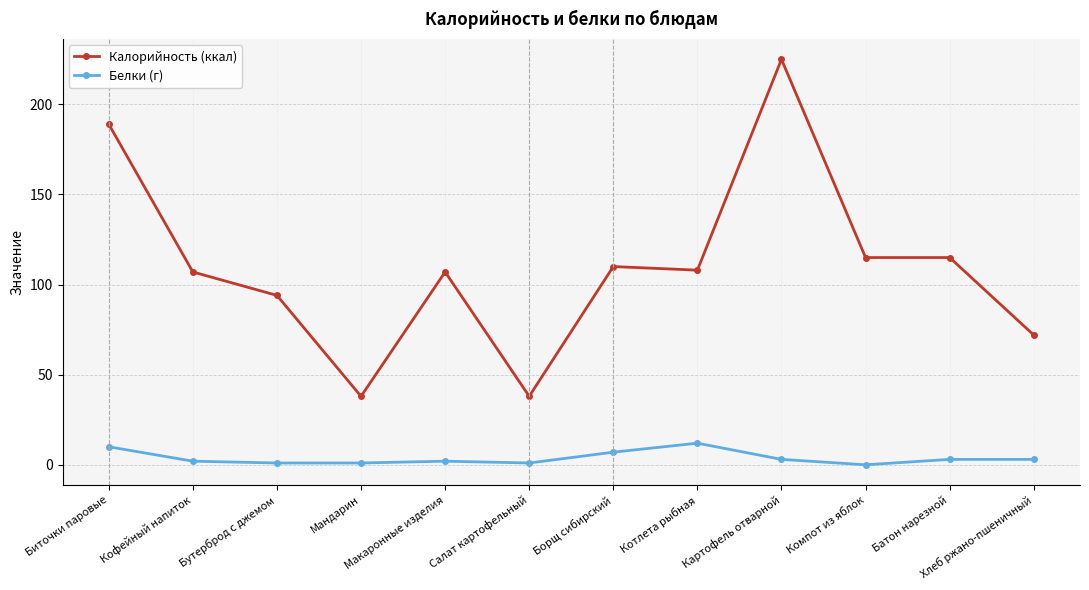

Does the chart display data point markers on the line(s)?

Yes